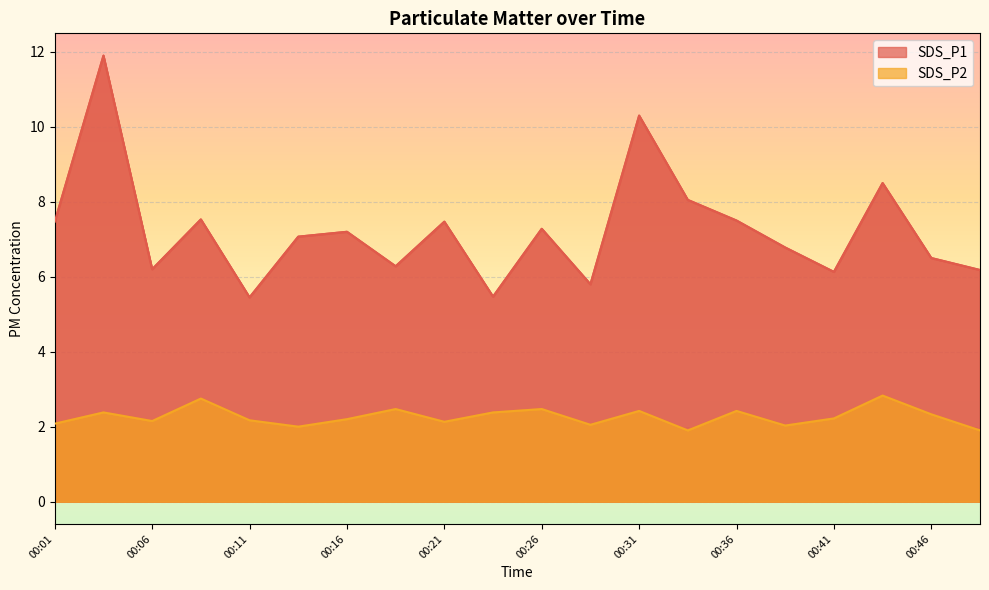

True or false: SDS_P2 and SDS_P1 cross at least once.

False